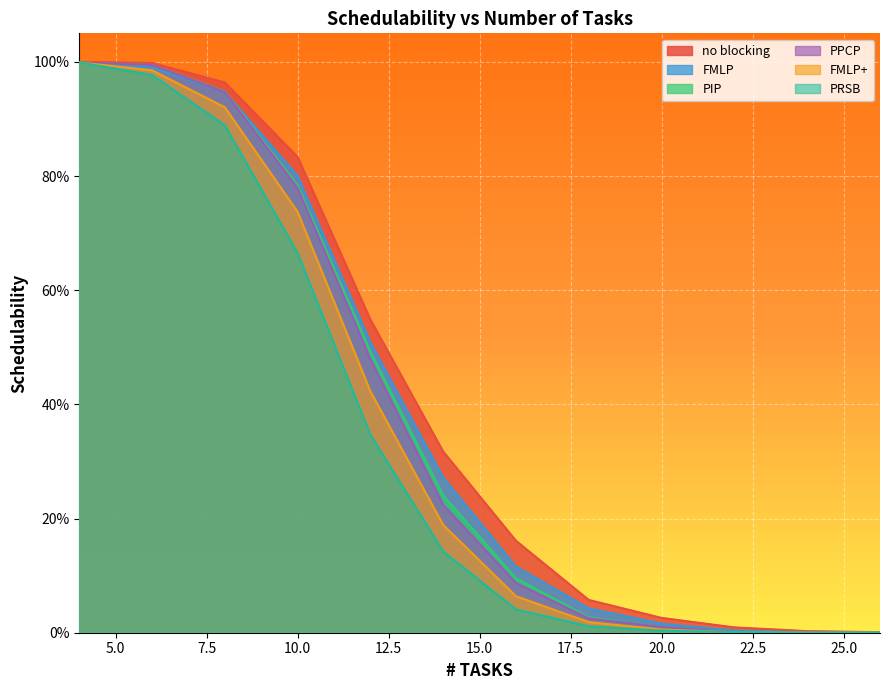

Reading left to right, extract all data points from this chart.

no blocking: 4=1.0	6=1.0	8=1.0	10=0.8	12=0.5	14=0.3	16=0.2	18=0.1	20=0.0	22=0.0	24=0.0	26=0.0	28=0.0	30=0.0	32=0.0	34=0.0	36=0.0	38=0.0	40=0.0	42=0.0	44=0.0	46=0.0	48=0.0
FMLP: 4=1.0	6=1.0	8=0.9	10=0.8	12=0.5	14=0.3	16=0.1	18=0.0	20=0.0	22=0.0	24=0.0	26=0.0	28=0.0	30=0.0	32=0.0	34=0.0	36=0.0	38=0.0	40=0.0	42=0.0	44=0.0	46=0.0	48=0.0
PIP: 4=1.0	6=1.0	8=0.9	10=0.8	12=0.5	14=0.2	16=0.1	18=0.0	20=0.0	22=0.0	24=0.0	26=0.0	28=0.0	30=0.0	32=0.0	34=0.0	36=0.0	38=0.0	40=0.0	42=0.0	44=0.0	46=0.0	48=0.0
PPCP: 4=1.0	6=1.0	8=0.9	10=0.8	12=0.5	14=0.2	16=0.1	18=0.0	20=0.0	22=0.0	24=0.0	26=0.0	28=0.0	30=0.0	32=0.0	34=0.0	36=0.0	38=0.0	40=0.0	42=0.0	44=0.0	46=0.0	48=0.0
FMLP+: 4=1.0	6=1.0	8=0.9	10=0.7	12=0.4	14=0.2	16=0.1	18=0.0	20=0.0	22=0.0	24=0.0	26=0.0	28=0.0	30=0.0	32=0.0	34=0.0	36=0.0	38=0.0	40=0.0	42=0.0	44=0.0	46=0.0	48=0.0
PRSB: 4=1.0	6=1.0	8=0.9	10=0.7	12=0.3	14=0.1	16=0.0	18=0.0	20=0.0	22=0.0	24=0.0	26=0.0	28=0.0	30=0.0	32=0.0	34=0.0	36=0.0	38=0.0	40=0.0	42=0.0	44=0.0	46=0.0	48=0.0